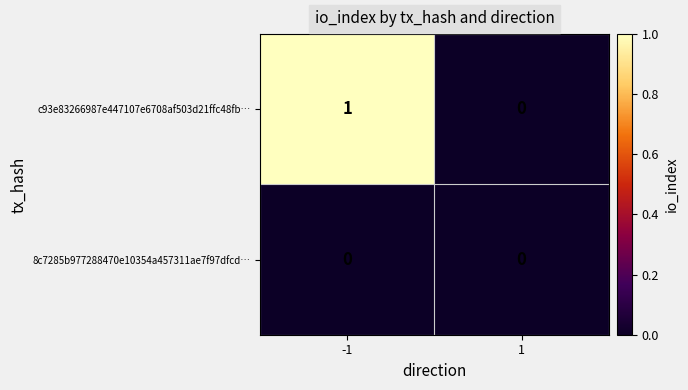

At -1, list the series in order from smallest to largest.

8c7285b977288470e10354a457311ae7f97dfcd…, c93e83266987e447107e6708af503d21ffc48fb…